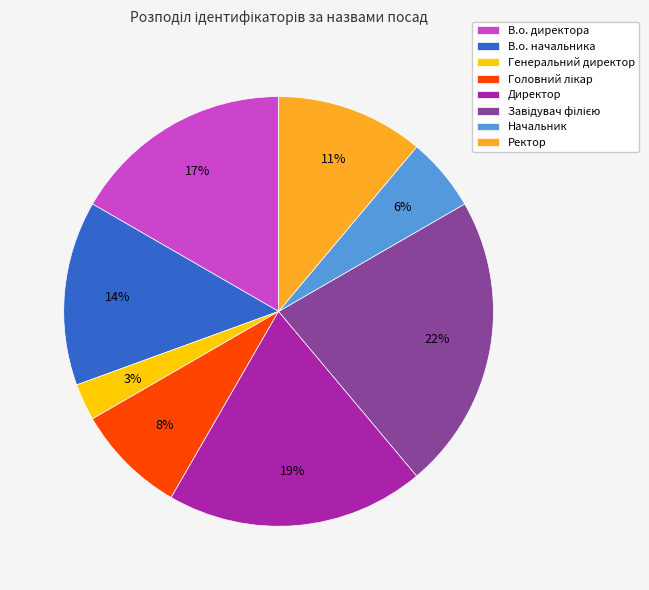

Is the sum of Ректор and В.о. начальника greater than half?

No